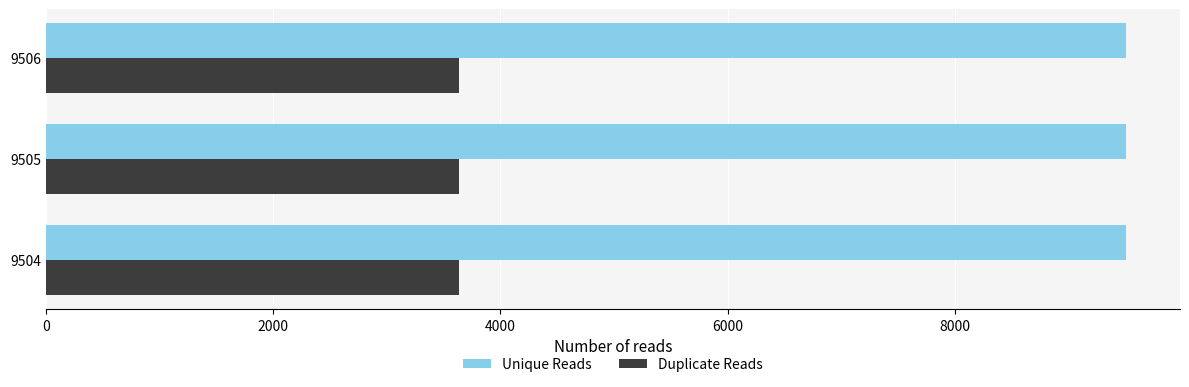

The Unique Reads series shows 12886 at 9505. True or false?

False